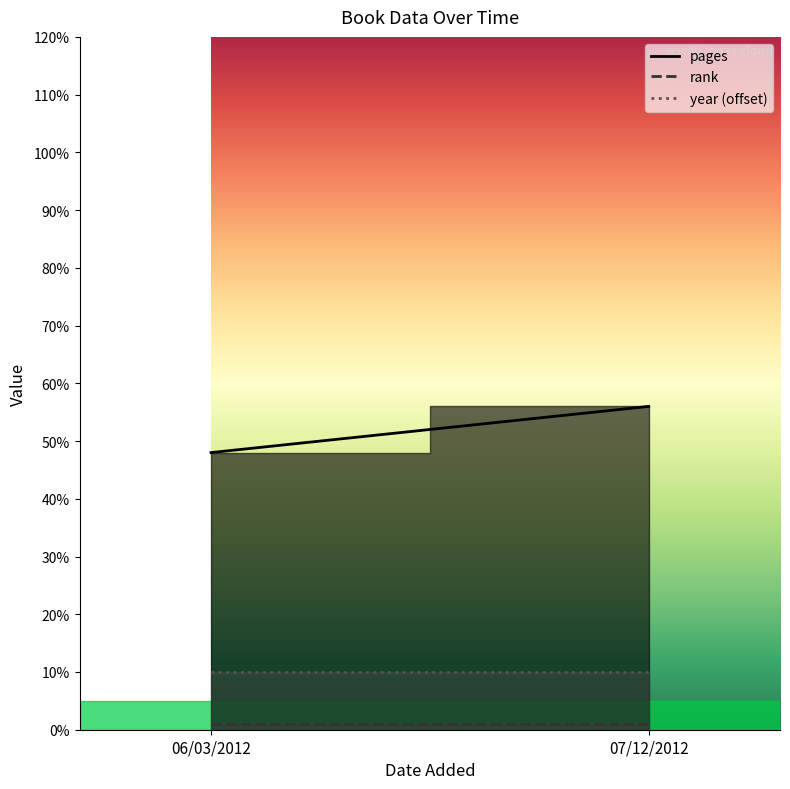

Which category has the lowest value in the rank series?

06/03/2012